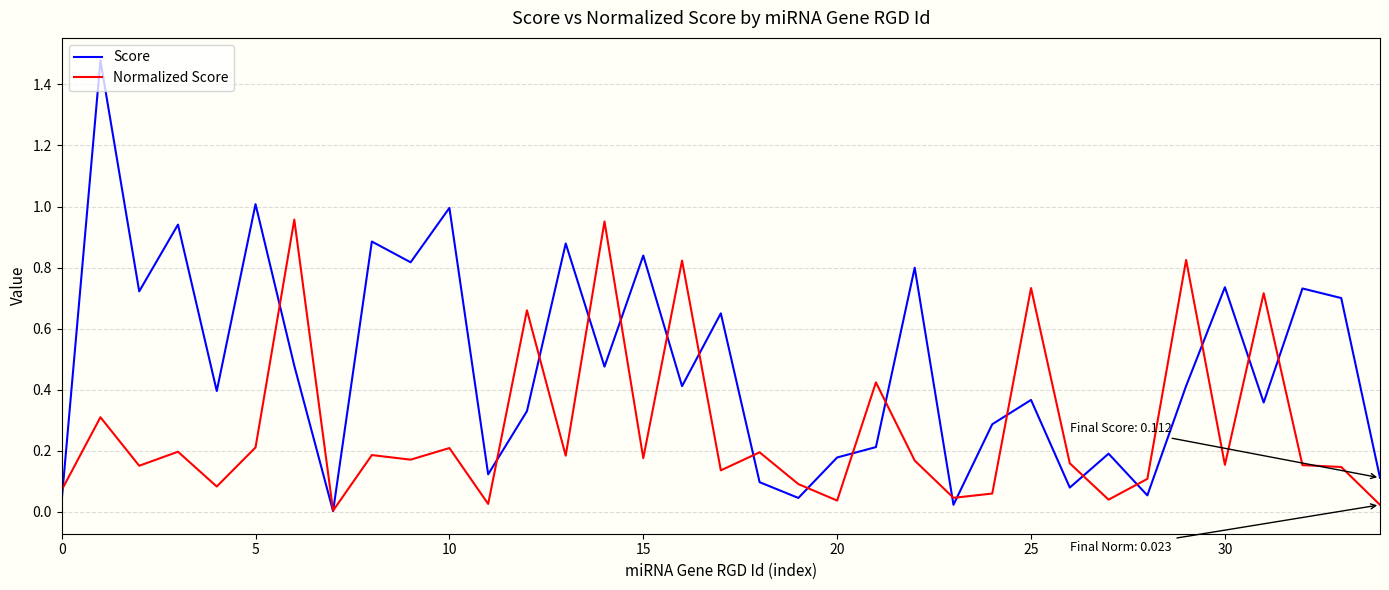

True or false: Normalized Score and Score cross at least once.

True